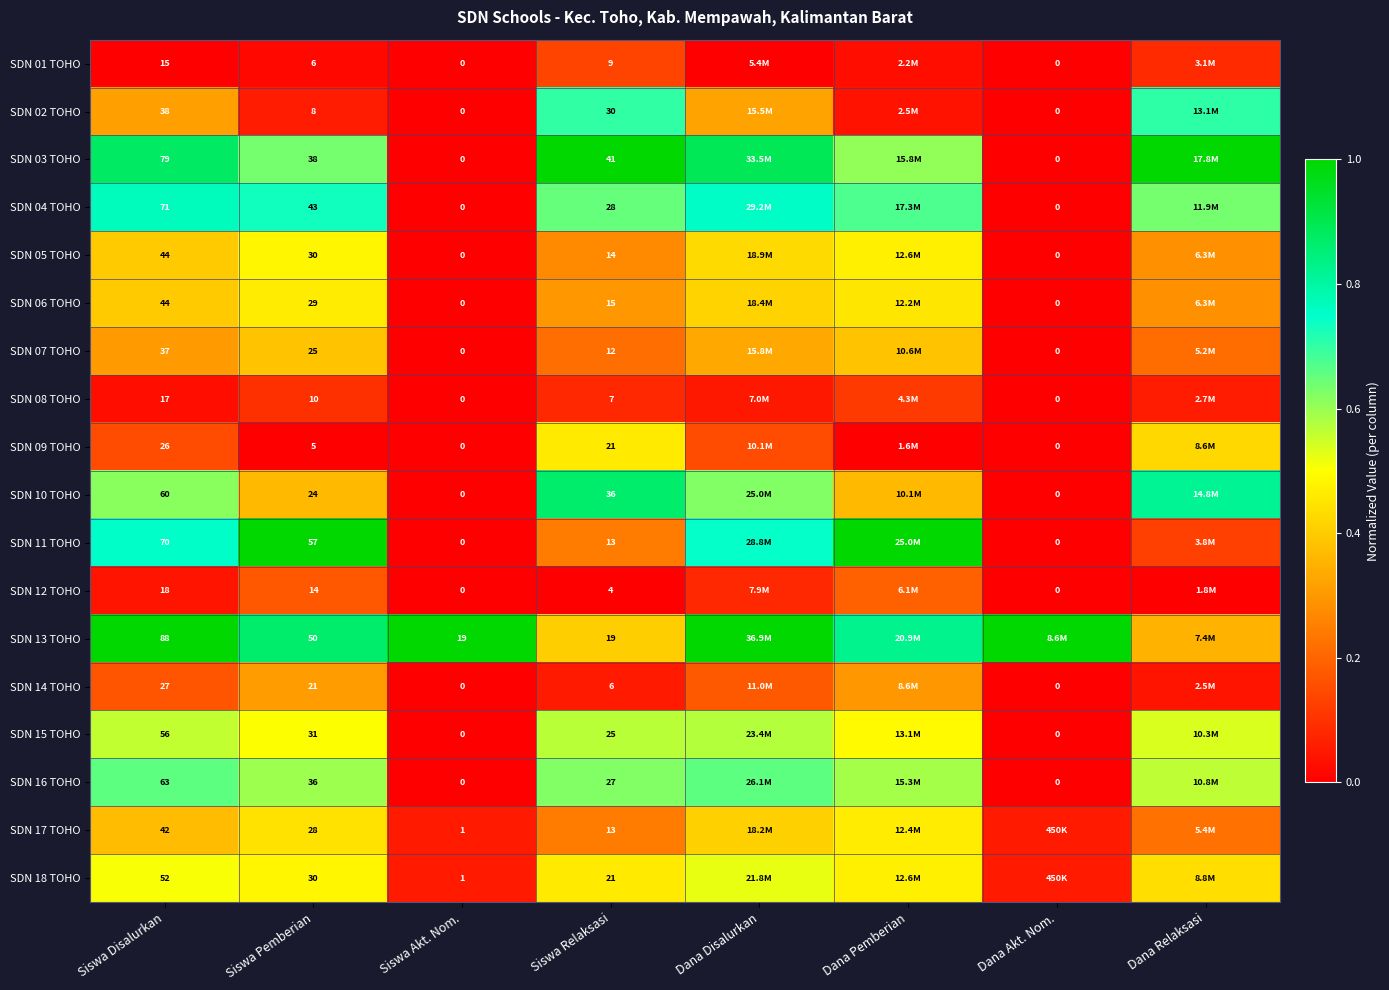

What is the difference between the maximum and minimum values in the SDN 01 TOHO series?

0.1